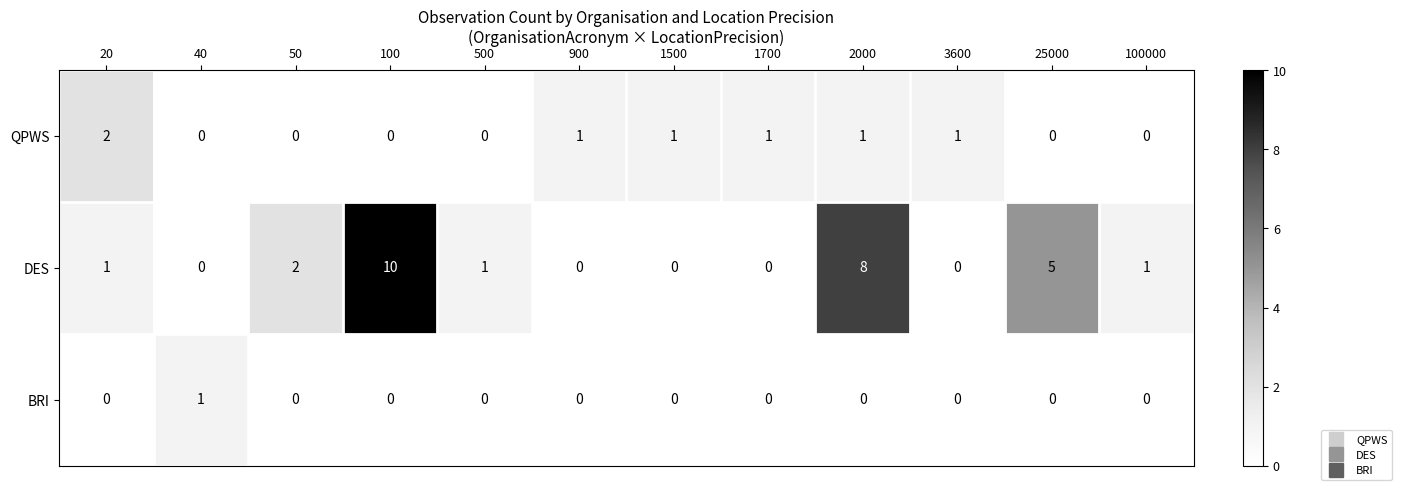

How many BRI values are between 0 and 1?

12